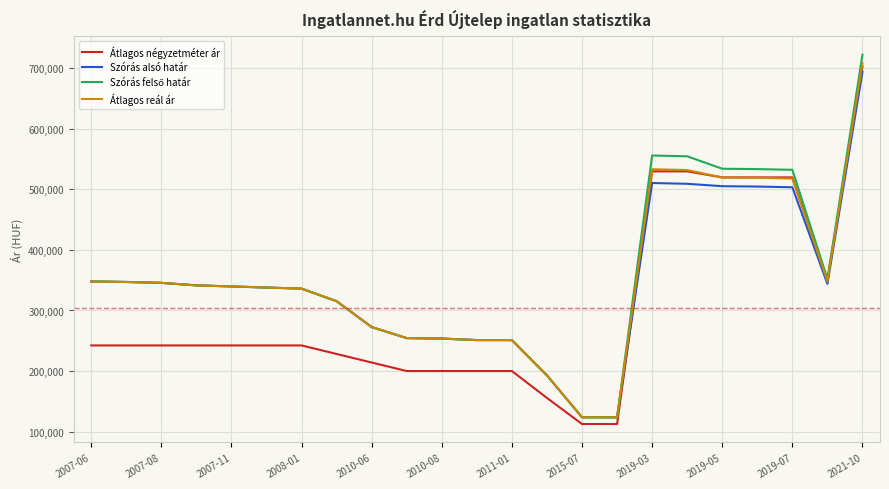

What is the smallest value displayed?

112500